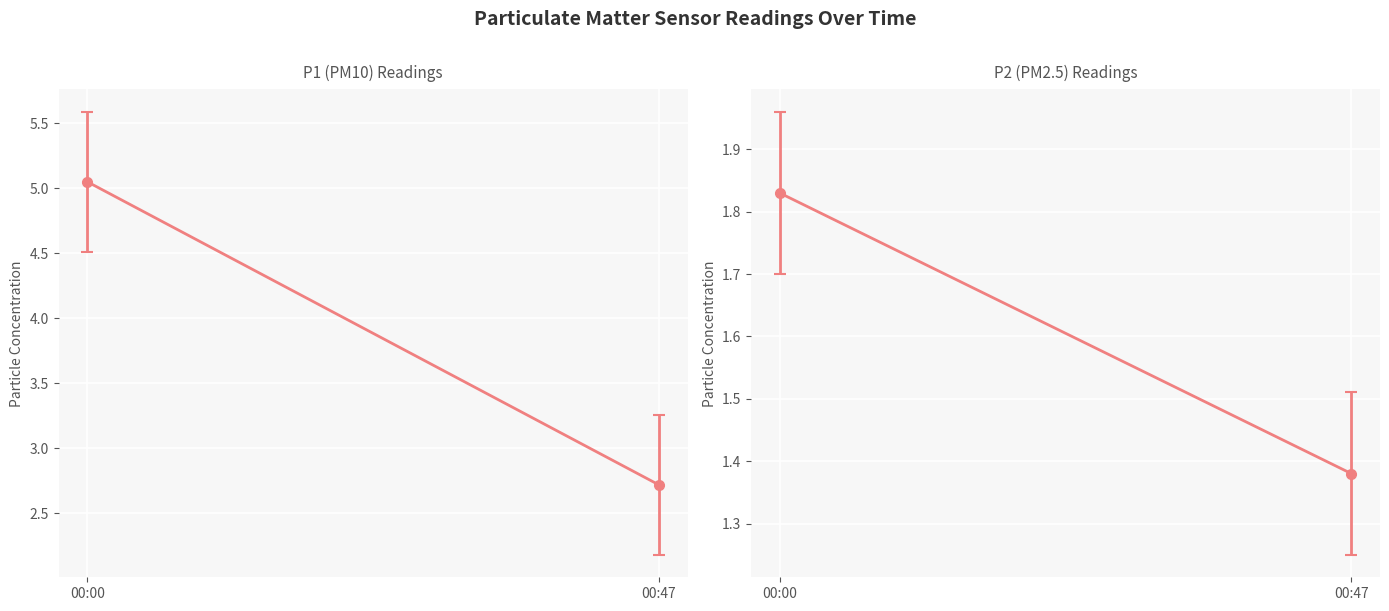

What is the value of the P1 point at the 2nd from the left?

2.7